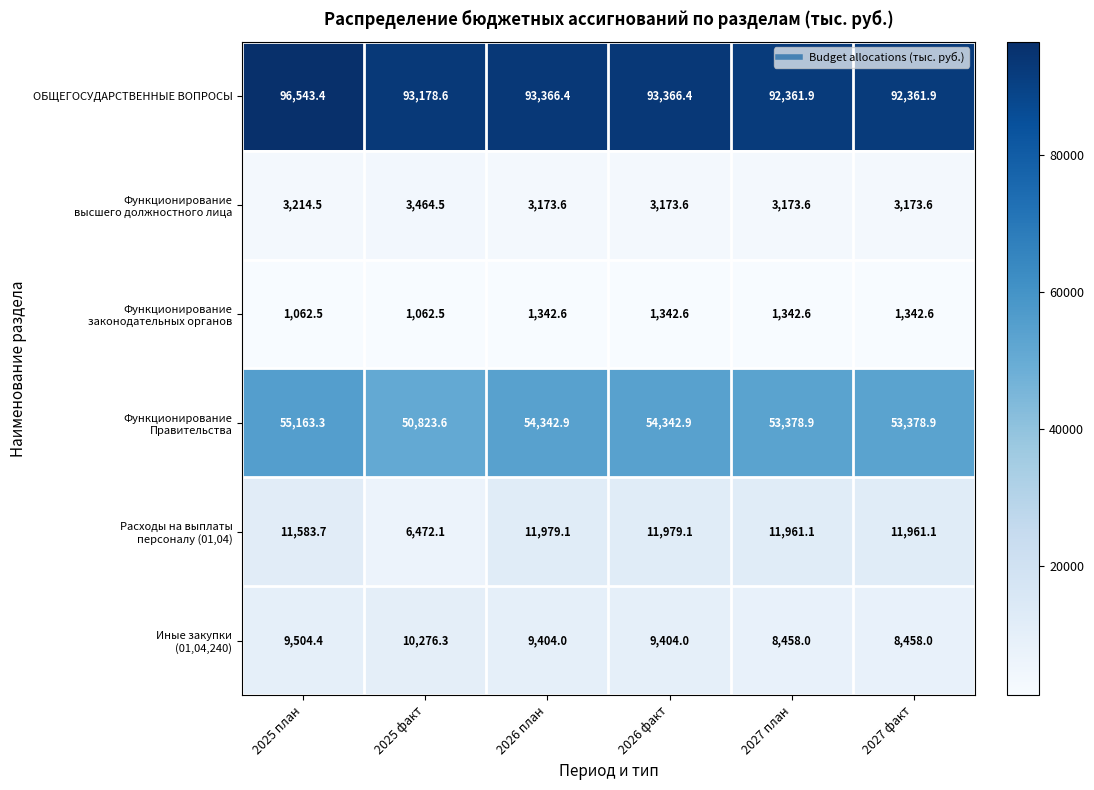

What is the minimum value shown in the chart?

1062.5